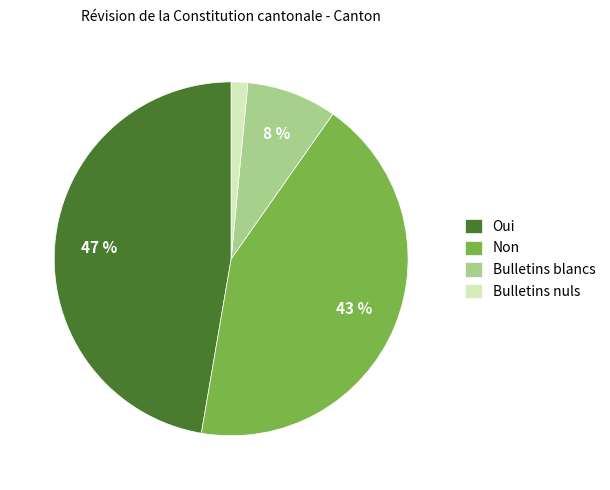

True or false: Bulletins blancs accounts for 1% of the total.

False